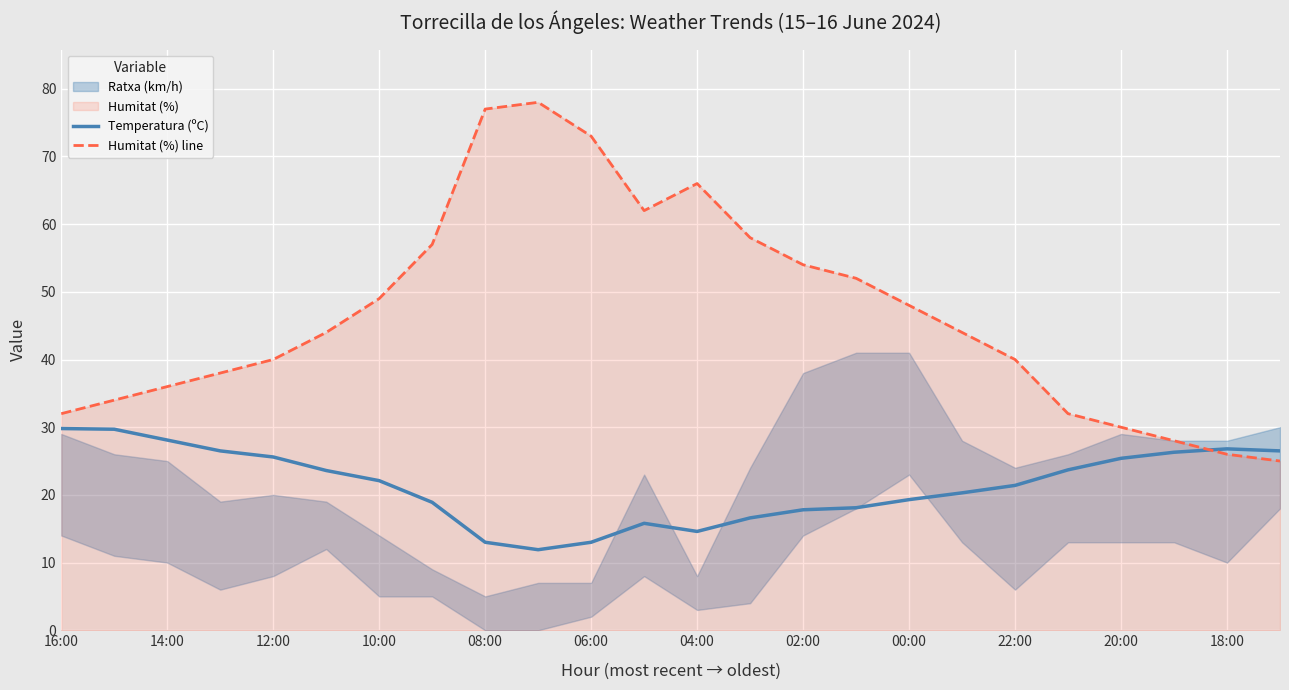

Where is Temperatura (ºC) nearest to the value 20?

17